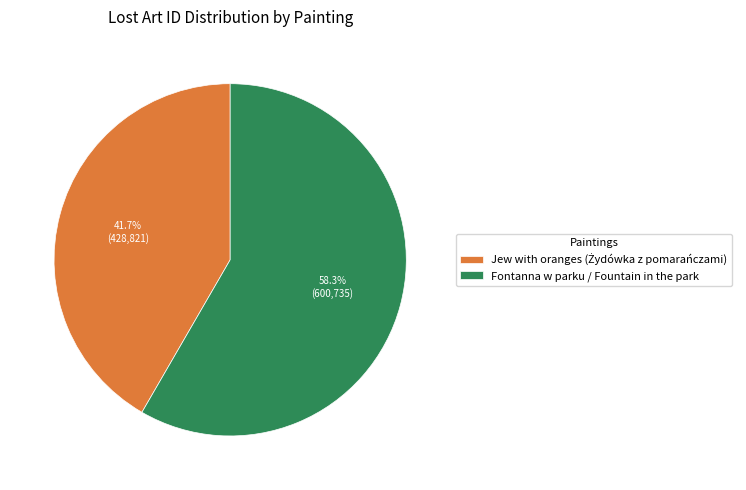

Is there any slice that represents more than half of the pie?

Yes